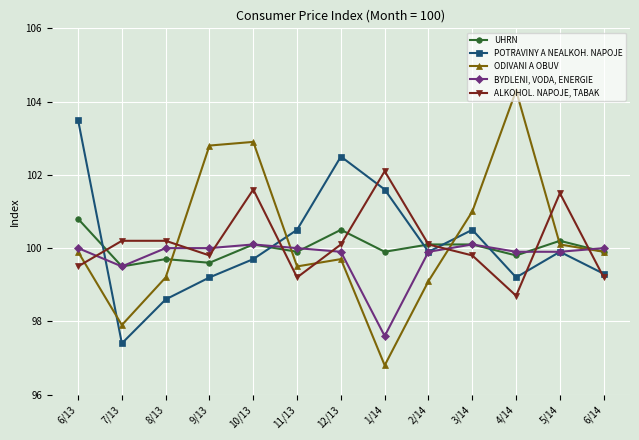

True or false: POTRAVINY A NEALKOH. NAPOJE has more than 0 interior local peaks.

True